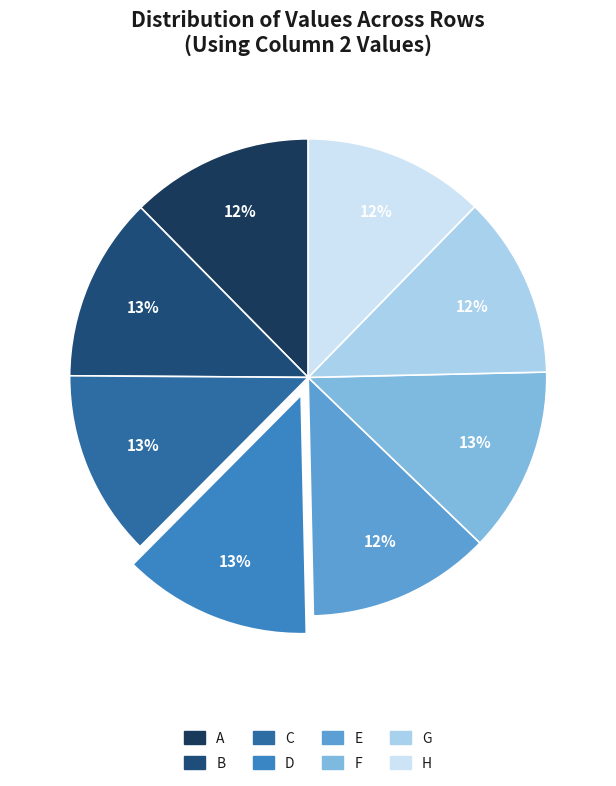

To the nearest percent, what is the average slice percentage?

12%